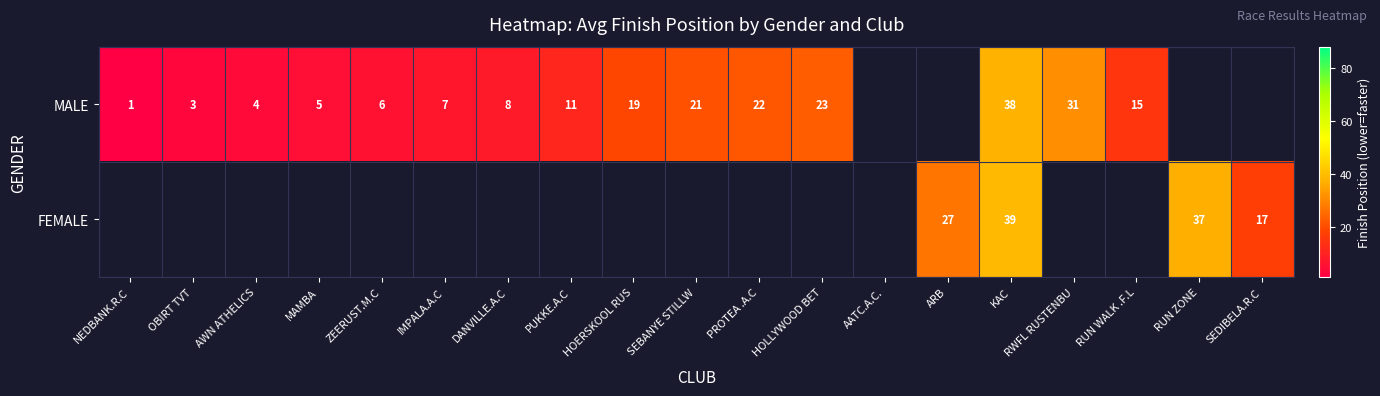

Which category has the lowest value across all series?

NEDBANK.R.C